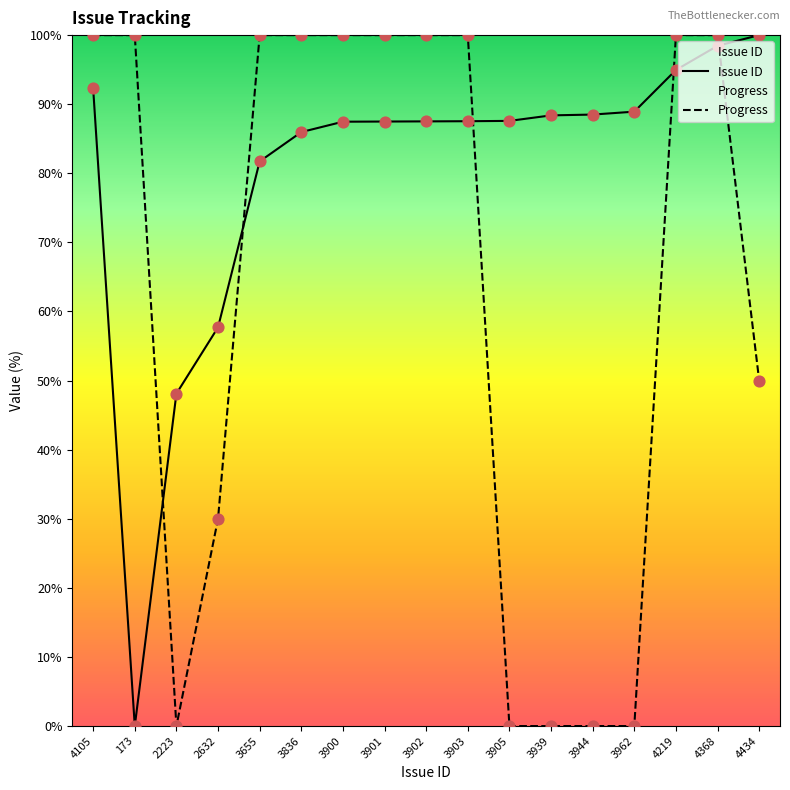

Is the value of Progress at 3836 greater than the value of Issue ID at 2632?

Yes